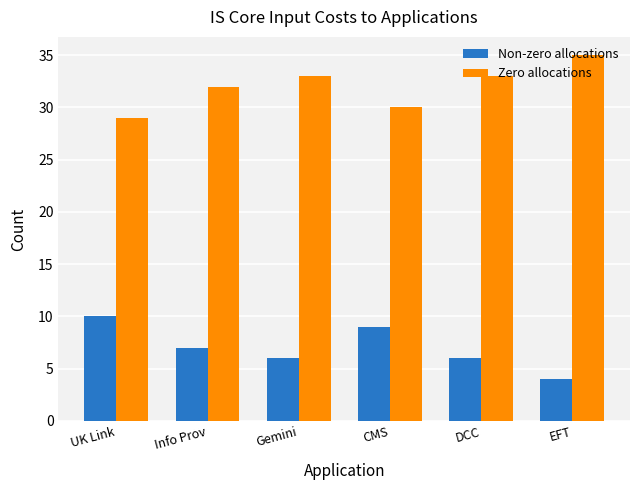

The Non-zero allocations series shows 4 at EFT. True or false?

True